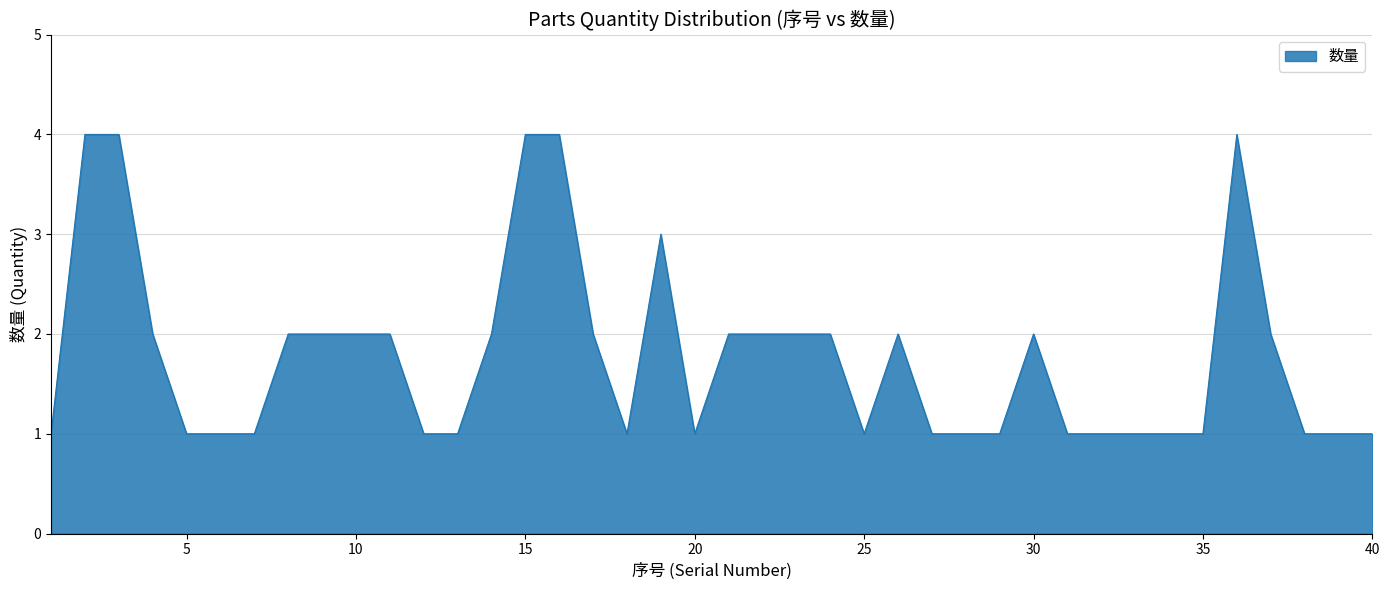

What is the greatest value displayed?

4